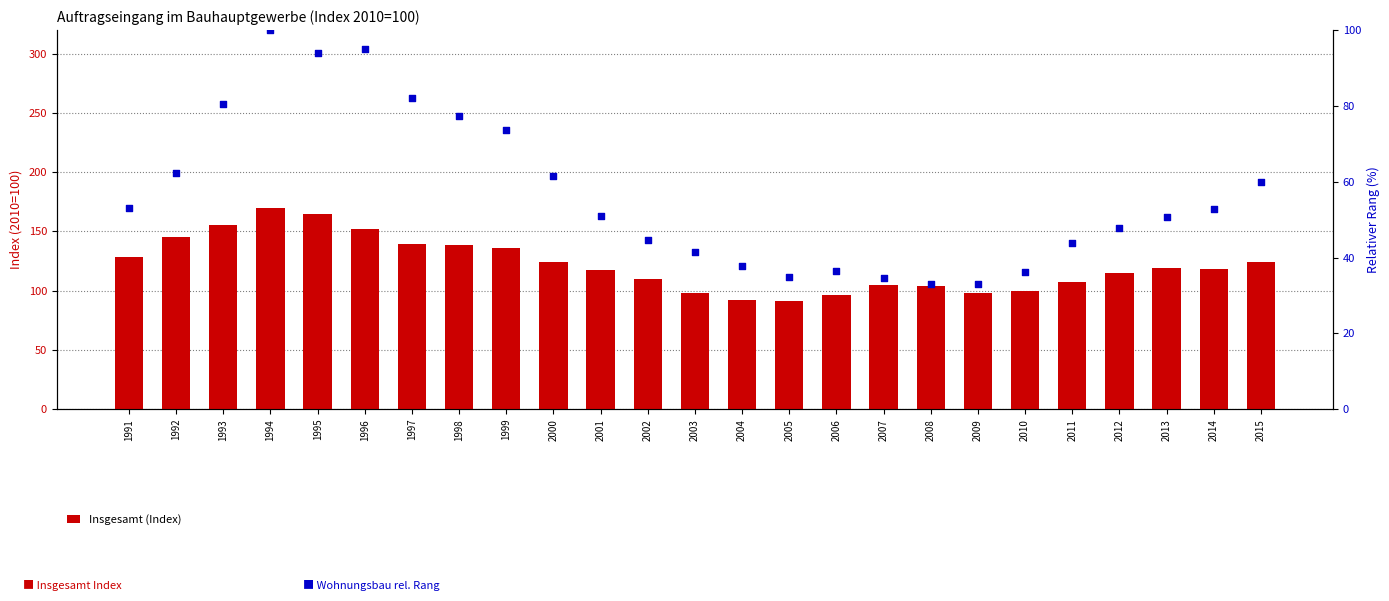

Which series has the largest Y range (max minus min)?

Insgesamt (Index)